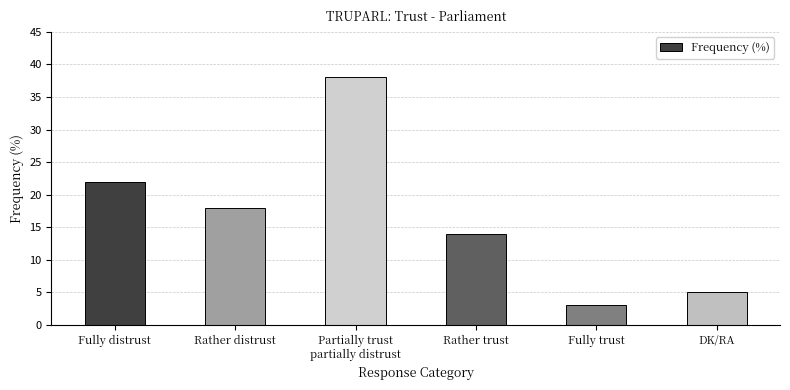

What is the change in value from Partially trust
partially distrust to Rather trust?

-24